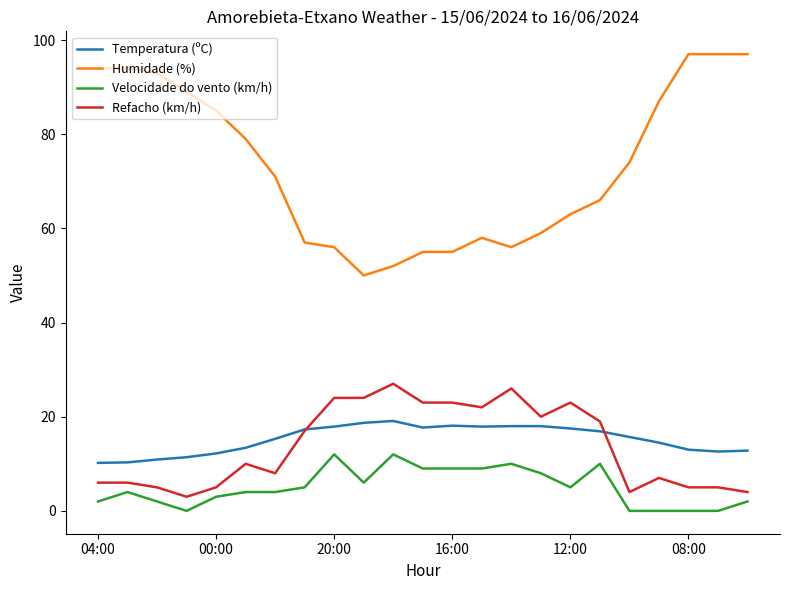

Is this an area chart (filled region under the line)?

No